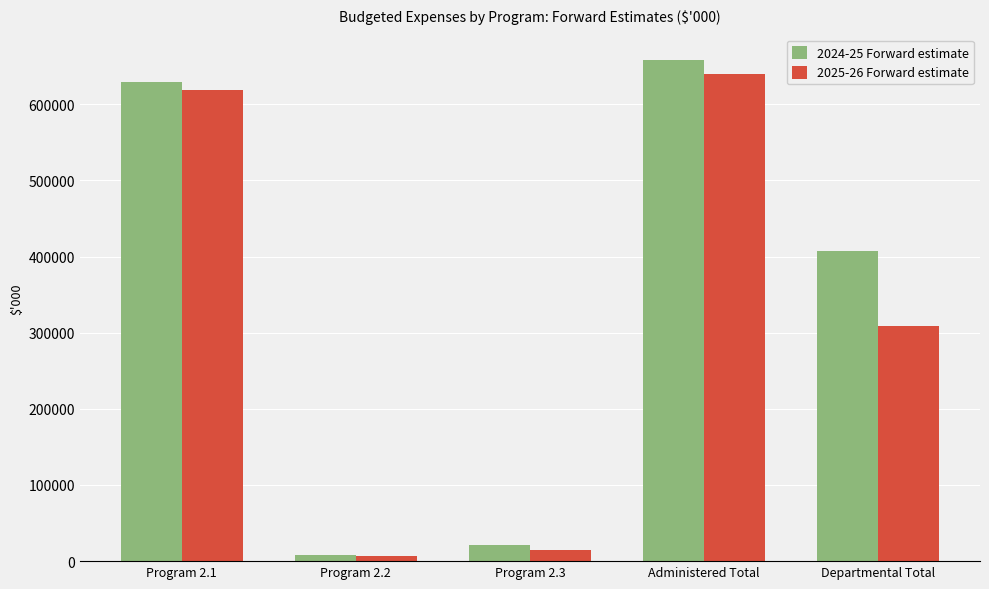

Which series has the largest range (max minus min)?

2024-25 Forward estimate